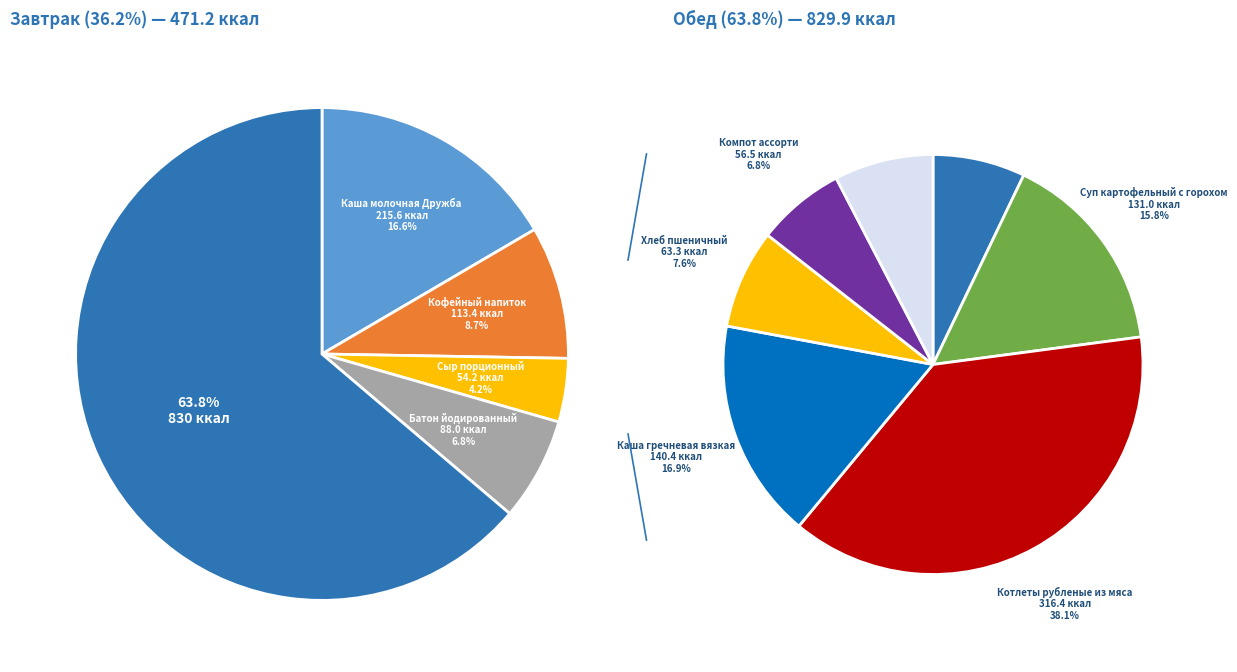

Which category has the smallest portion of the pie?

Сыр порционный